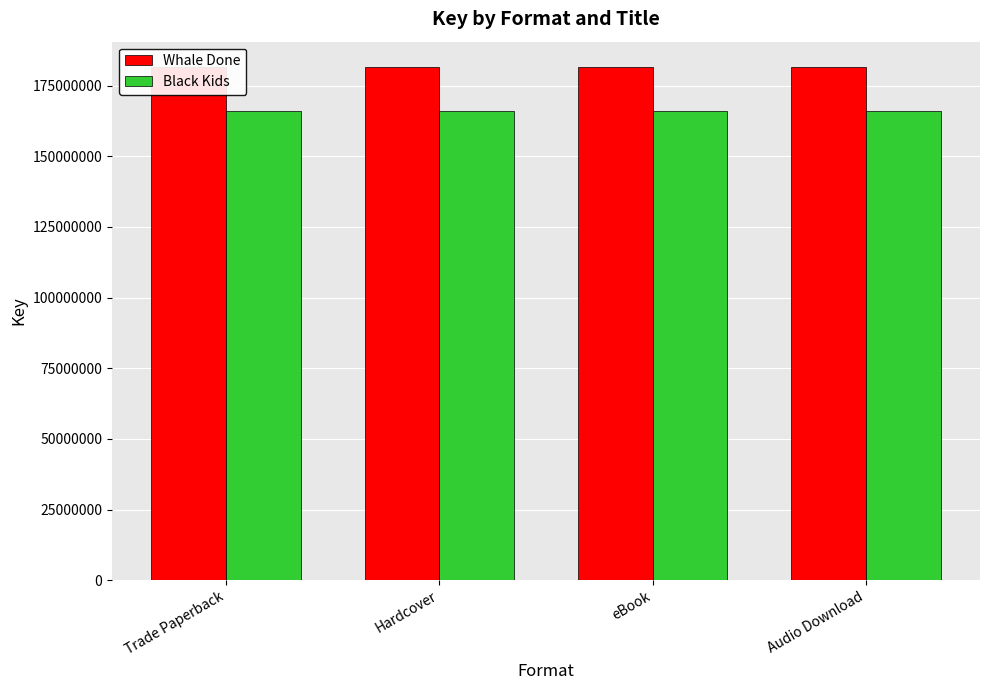

Does the chart contain any negative values?

No